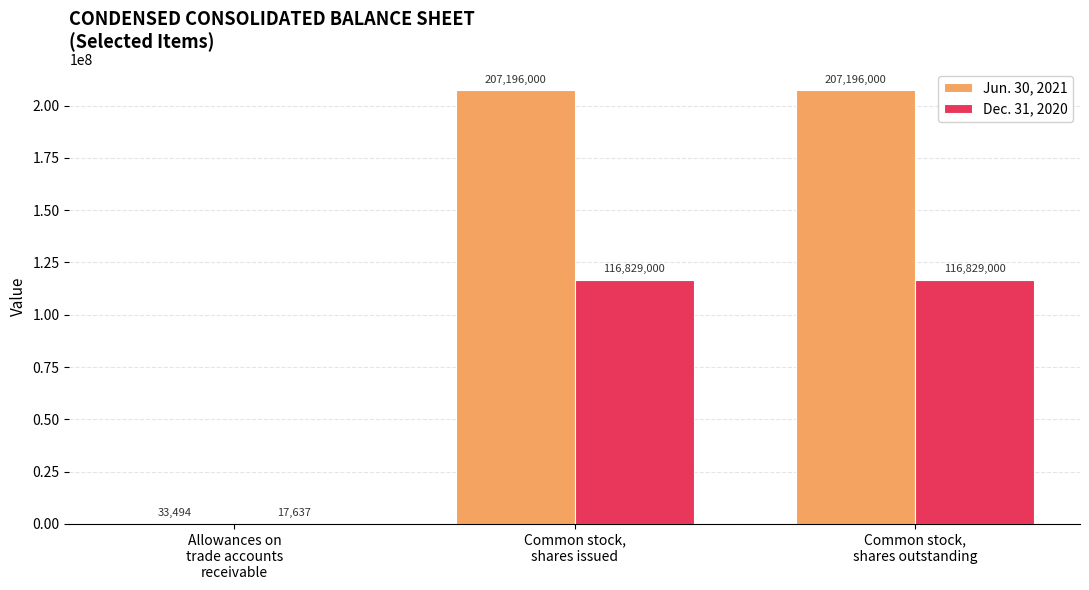

What is the total value across all series at Common stock,
shares outstanding?

324025000